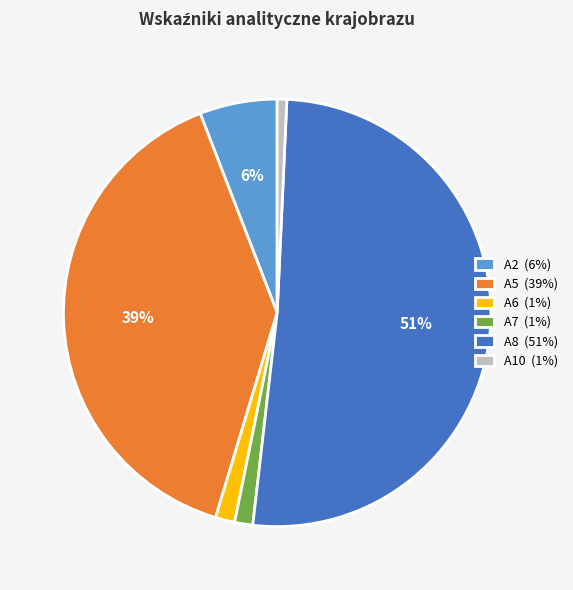

To the nearest percent, what is the difference between the A6 (1%) and A5 (39%) slice percentages?

38%